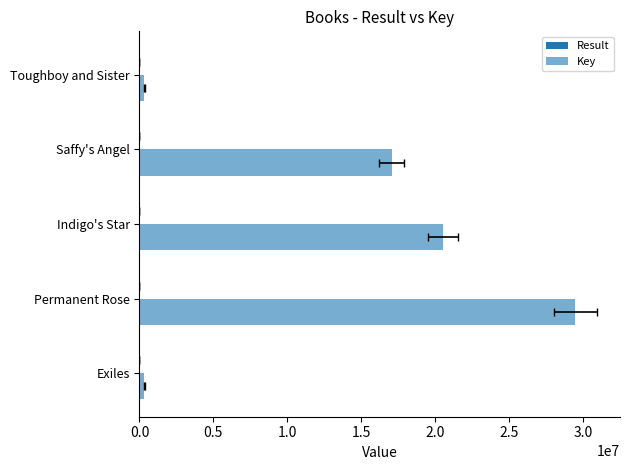

Does the chart contain any negative values?

No